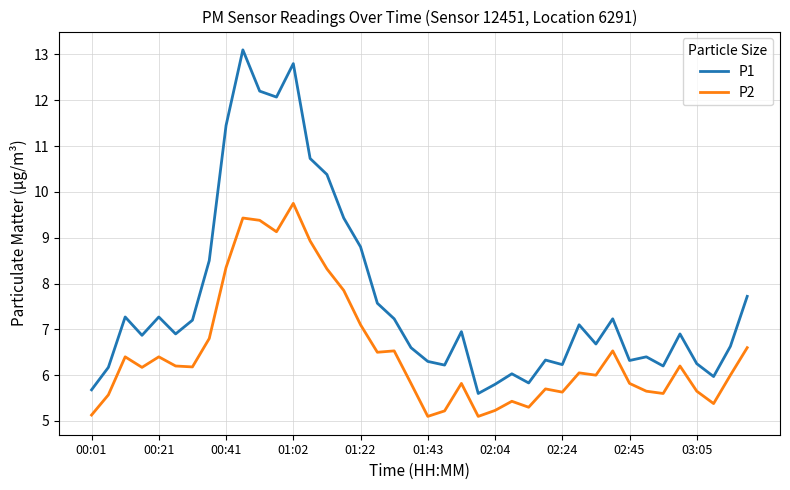

Rank the series by their maximum value, from highest to lowest.

P1, P2